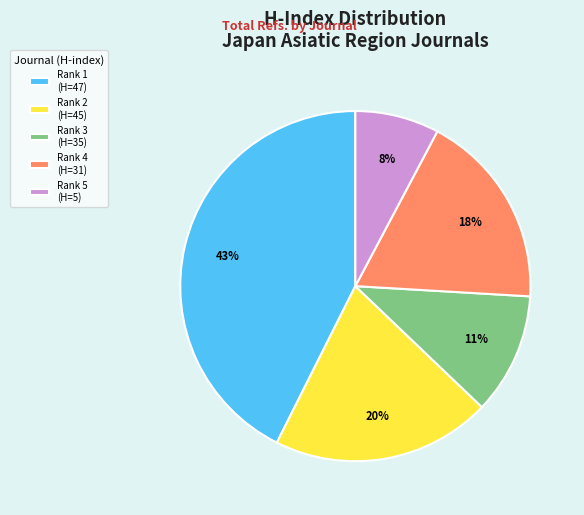

Do Rank 2 (H=45) and Rank 5 (H=5) together represent more than half of the pie?

No